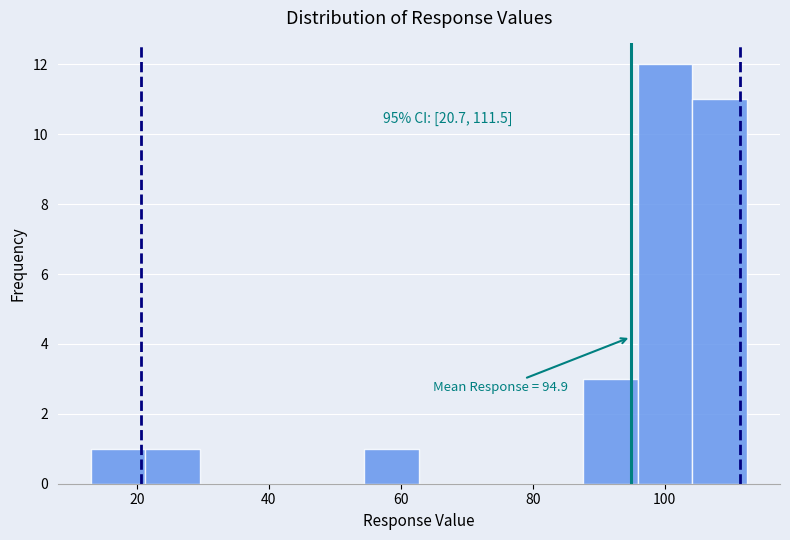

Over which range of the x-axis is the bar tallest?

96 to 104